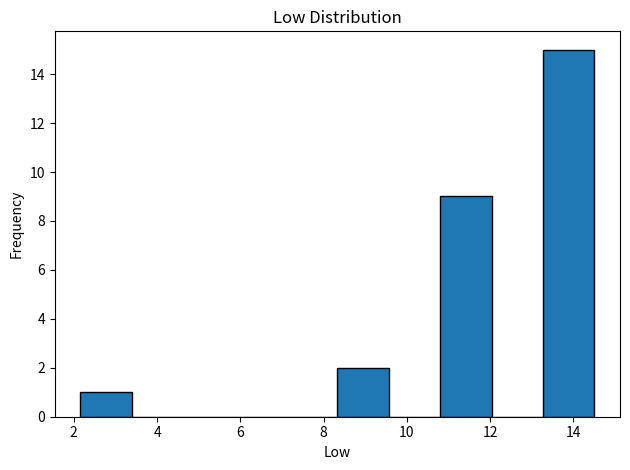

What is the height of the bar covering 10.8 to 12.0 on the x-axis? Neither the bar edges nor the heights are printed on the chart, so give them approximately, as read against the axes.

9